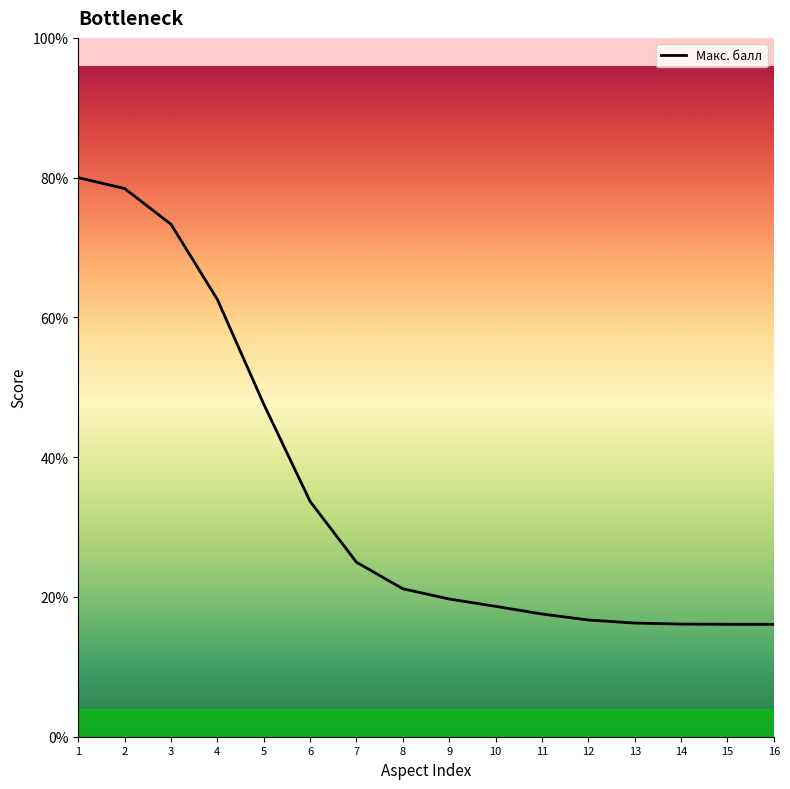

Which category has the lowest value across all series?

16